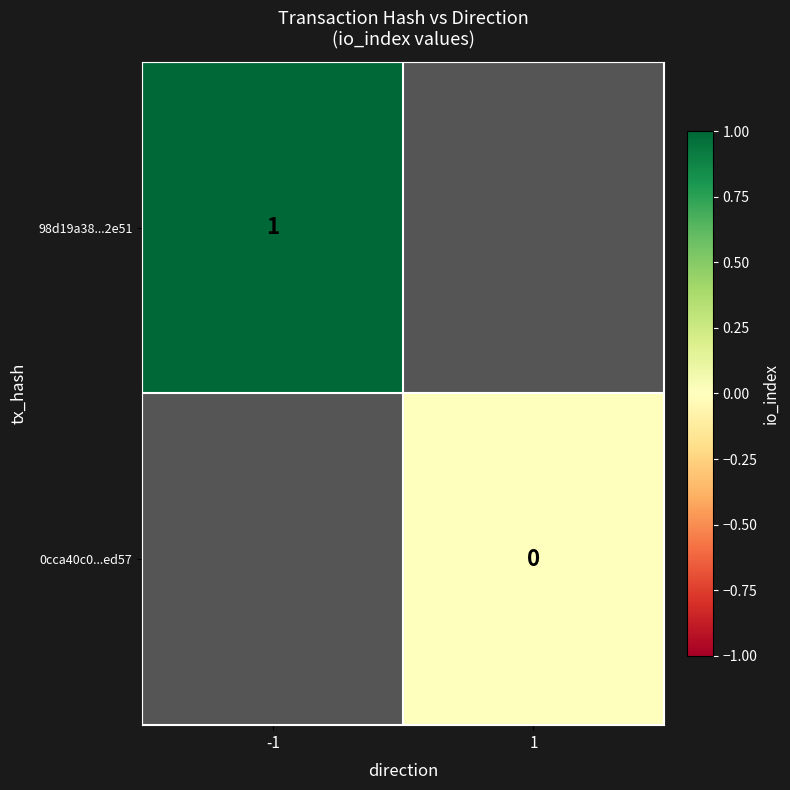

Is the value of 0cca40c0...ed57 at 1 greater than the value of 98d19a38...2e51 at -1?

No